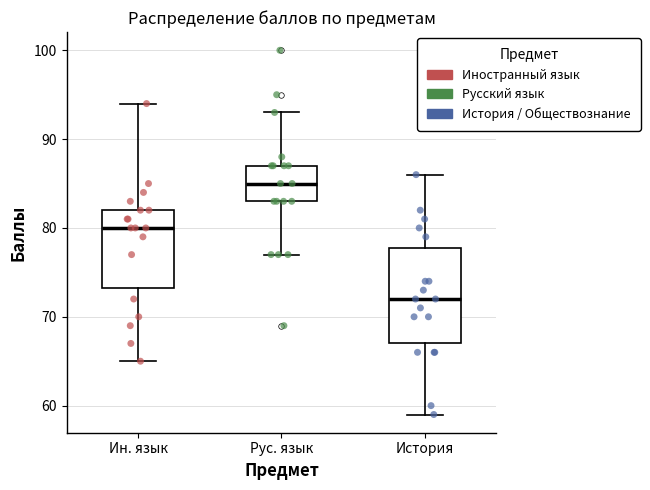

Comparing the boxes themselves (not the whiskers), which one is the tallest?

История